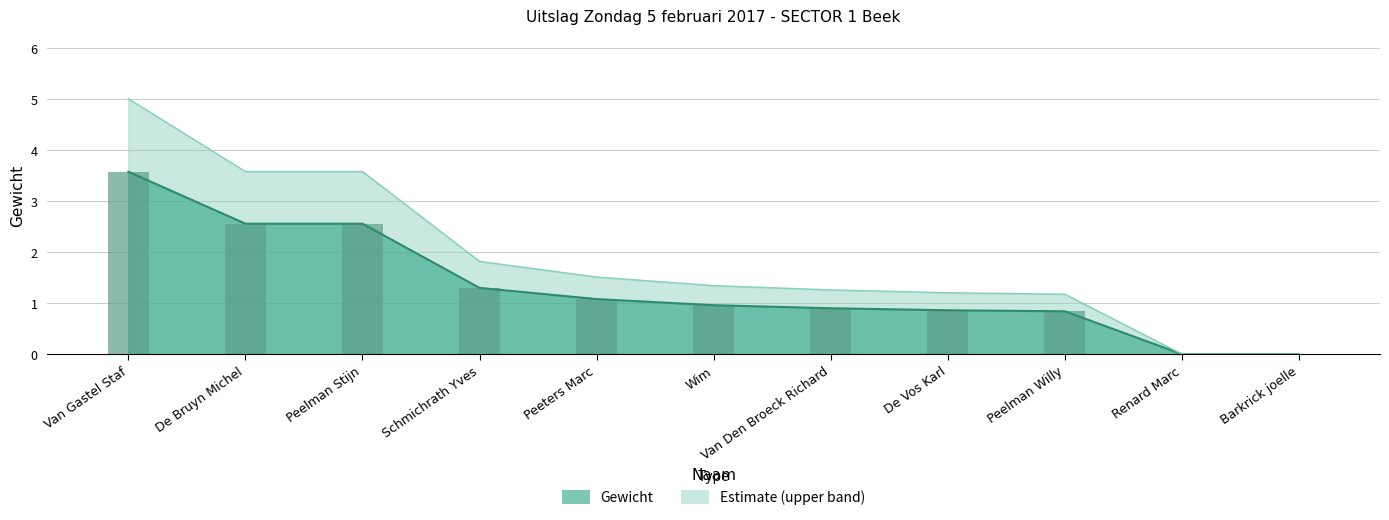

Where is the data nearest to the value 1?

Wim